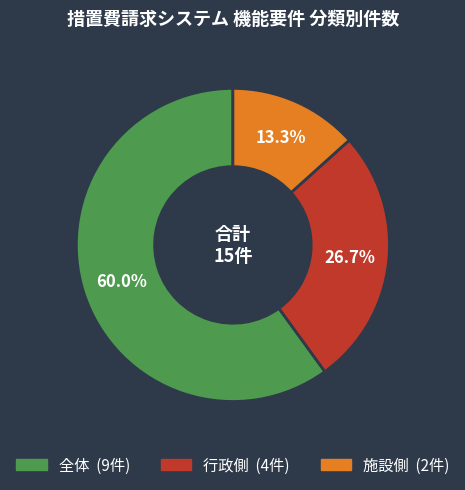

What is the total percentage of 全体 and 施設側?

73.3%